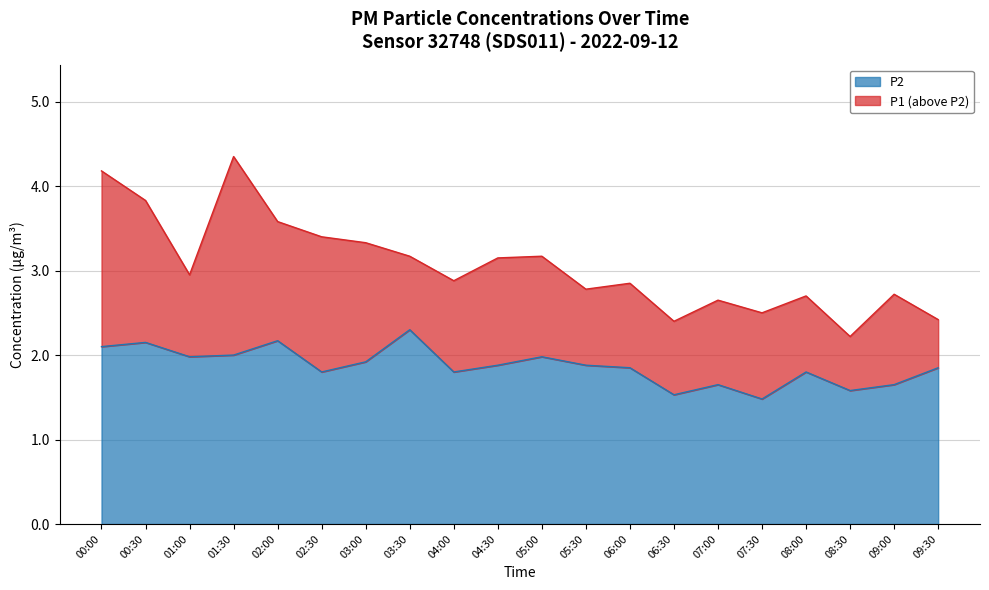

Reading left to right, list all the values displayed in this chart.

P1: 4.2	3.8	3.0	4.3	3.6	3.4	3.3	3.2	2.9	3.1	3.2	2.8	2.9	2.4	2.6	2.5	2.7	2.2	2.7	2.4
P2: 2.1	2.1	2.0	2.0	2.2	1.8	1.9	2.3	1.8	1.9	2.0	1.9	1.9	1.5	1.6	1.5	1.8	1.6	1.6	1.9